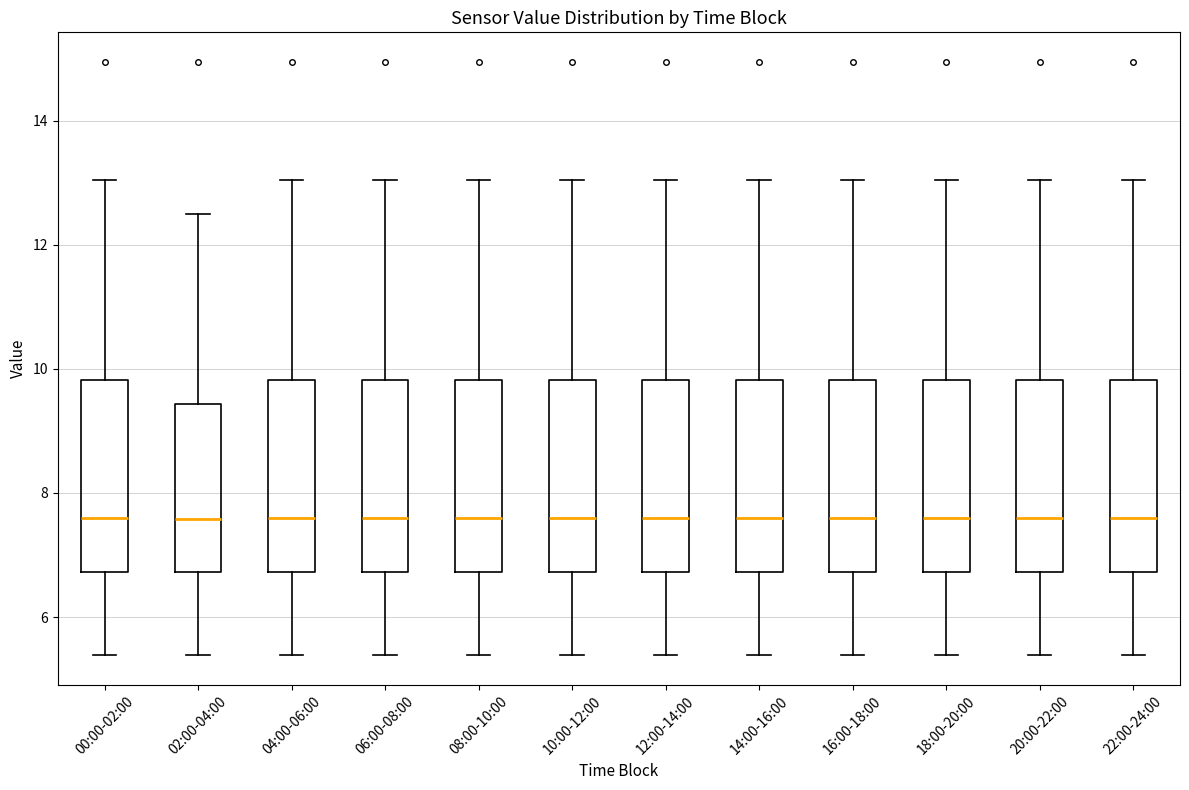

Reading left to right, read every box against the y-axis: the position of its median line, the range the box covers, and the ends of its whiskers. The values are not printed on the chart, so give them approximately, as read against the axis.

00:00-02:00: median 7.6, box 6.8 to 9.8, whiskers 5.4 to 13.0
02:00-04:00: median 7.6, box 6.8 to 9.4, whiskers 5.4 to 12.6
04:00-06:00: median 7.6, box 6.8 to 9.8, whiskers 5.4 to 13.0
06:00-08:00: median 7.6, box 6.8 to 9.8, whiskers 5.4 to 13.0
08:00-10:00: median 7.6, box 6.8 to 9.8, whiskers 5.4 to 13.0
10:00-12:00: median 7.6, box 6.8 to 9.8, whiskers 5.4 to 13.0
12:00-14:00: median 7.6, box 6.8 to 9.8, whiskers 5.4 to 13.0
14:00-16:00: median 7.6, box 6.8 to 9.8, whiskers 5.4 to 13.0
16:00-18:00: median 7.6, box 6.8 to 9.8, whiskers 5.4 to 13.0
18:00-20:00: median 7.6, box 6.8 to 9.8, whiskers 5.4 to 13.0
20:00-22:00: median 7.6, box 6.8 to 9.8, whiskers 5.4 to 13.0
22:00-24:00: median 7.6, box 6.8 to 9.8, whiskers 5.4 to 13.0